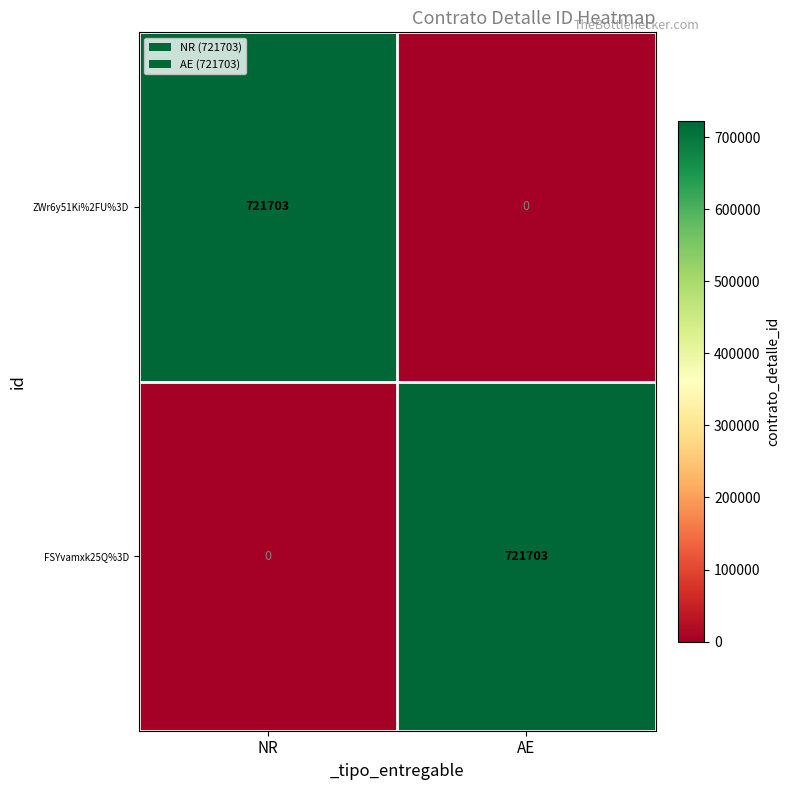

Rank the series at NR from lowest to highest value.

FSYvamxk25Q%3D, ZWr6y51Ki%2FU%3D